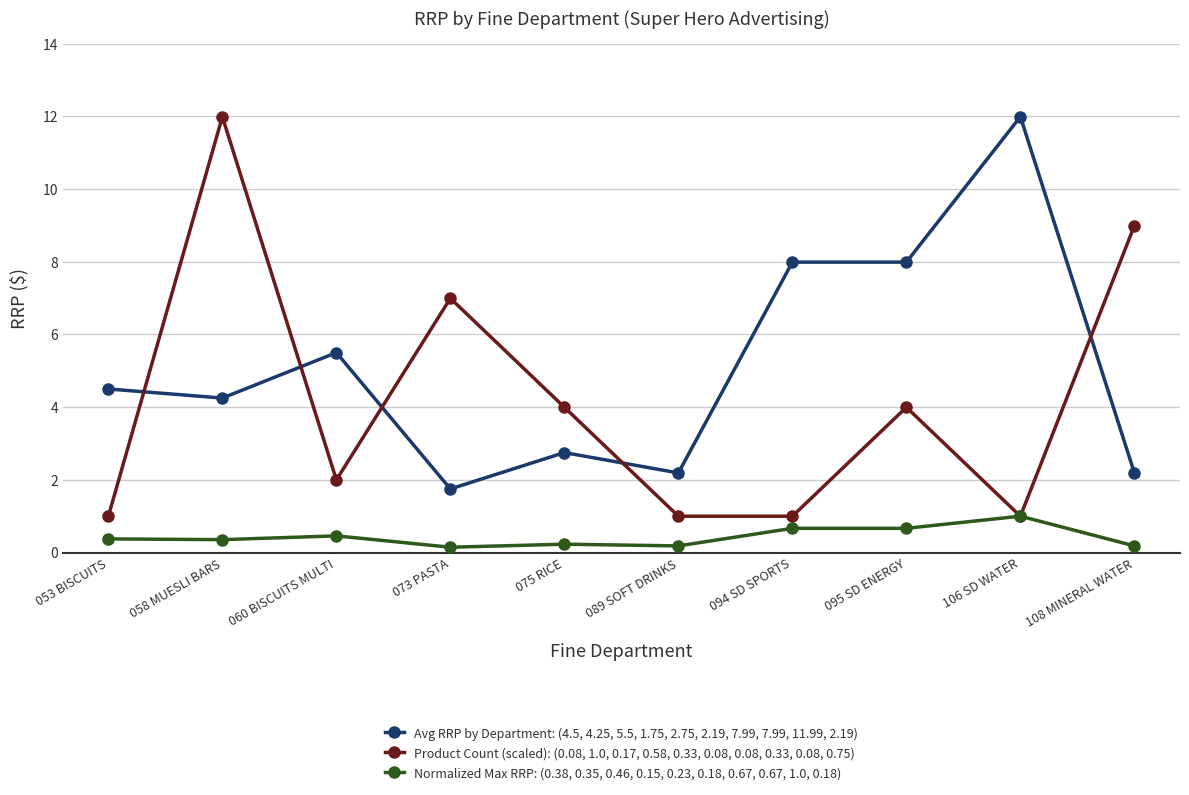

Which category has the highest value in the Product Count (scaled): (0.08, 1.0, 0.17, 0.58, 0.33, 0.08, 0.08, 0.33, 0.08, 0.75) series?

058 MUESLI BARS